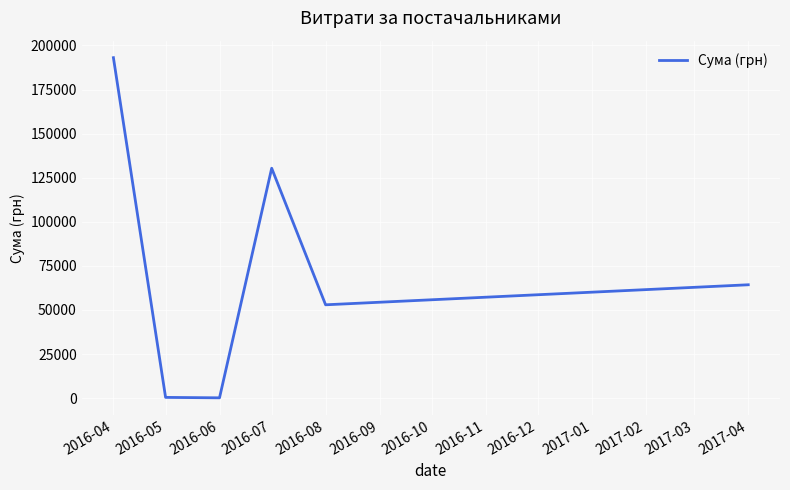

True or false: the data has more than 2 interior local peaks.

False